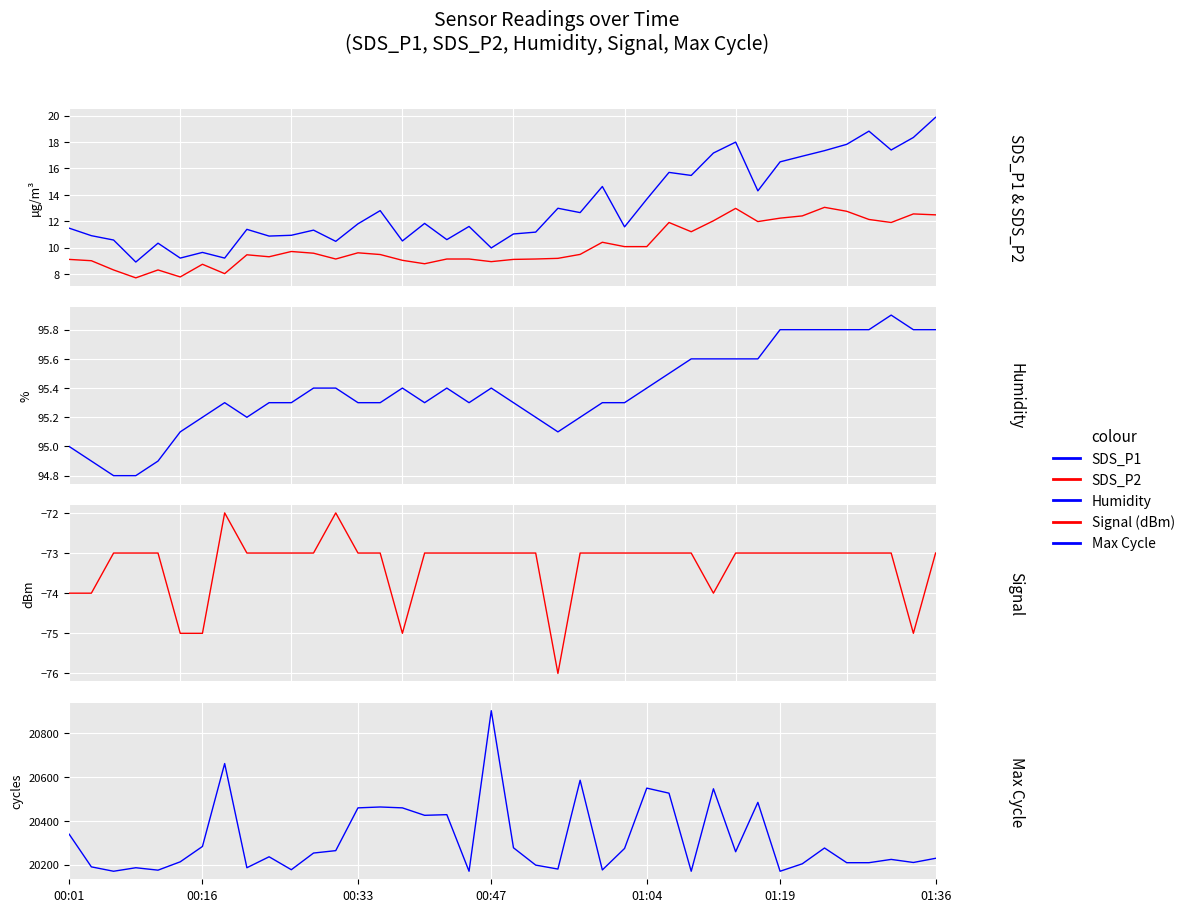

How many lines are shown in the chart?

5